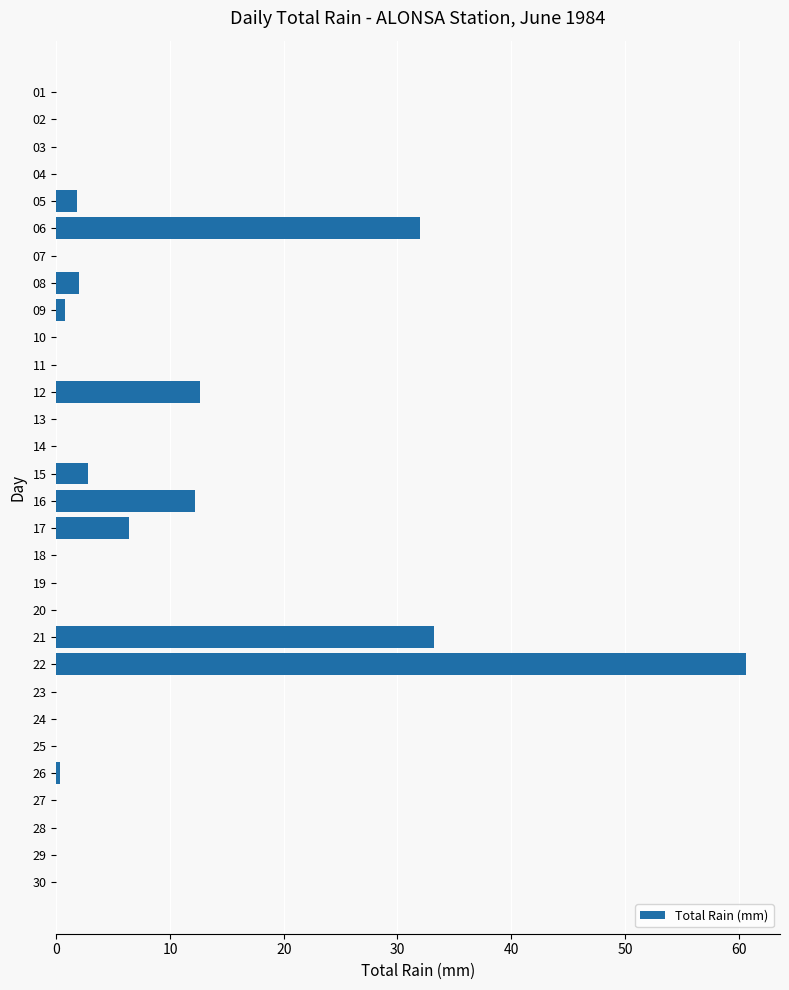

True or false: the data shows -41.2 at 29.

False